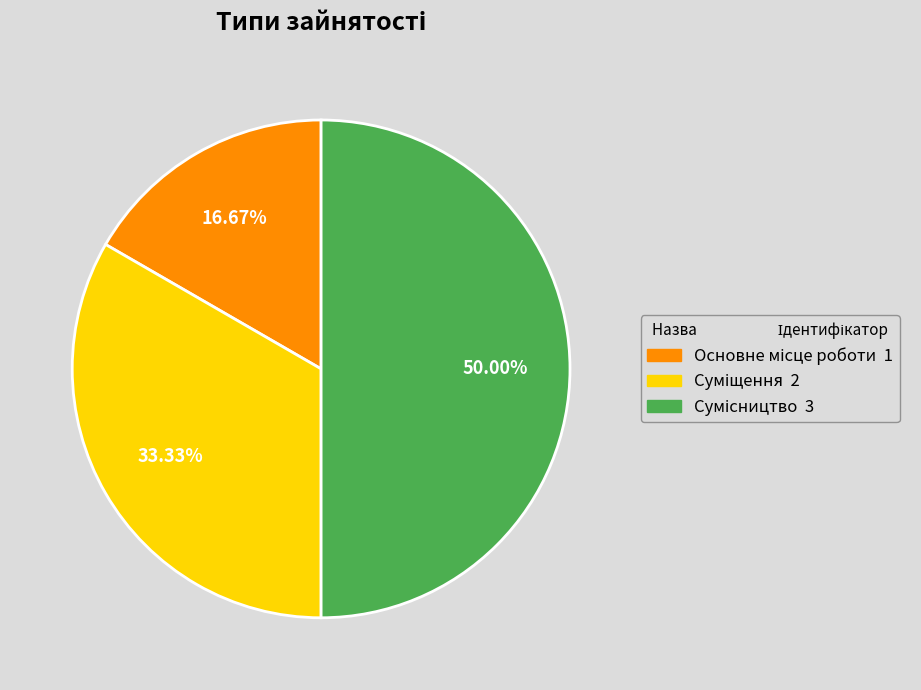

Which category has the biggest portion of the pie?

Сумісництво